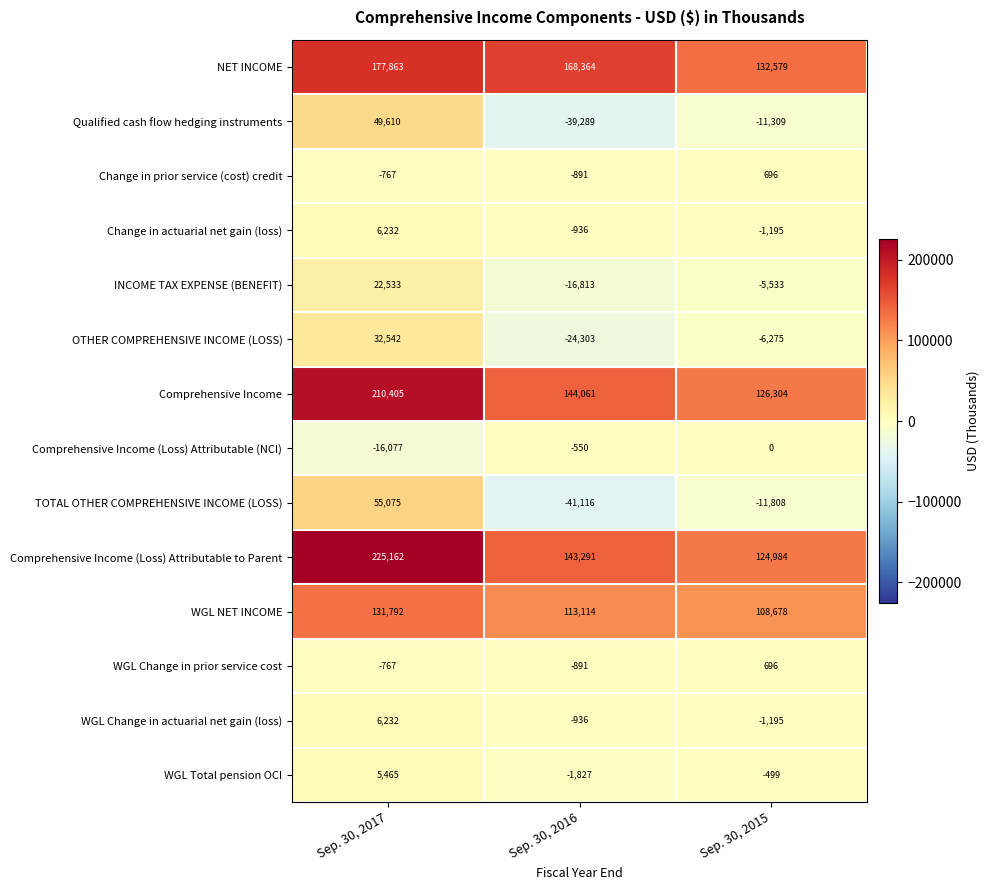

True or false: INCOME TAX EXPENSE (BENEFIT) has a value of 37244 at Sep. 30, 2017.

False